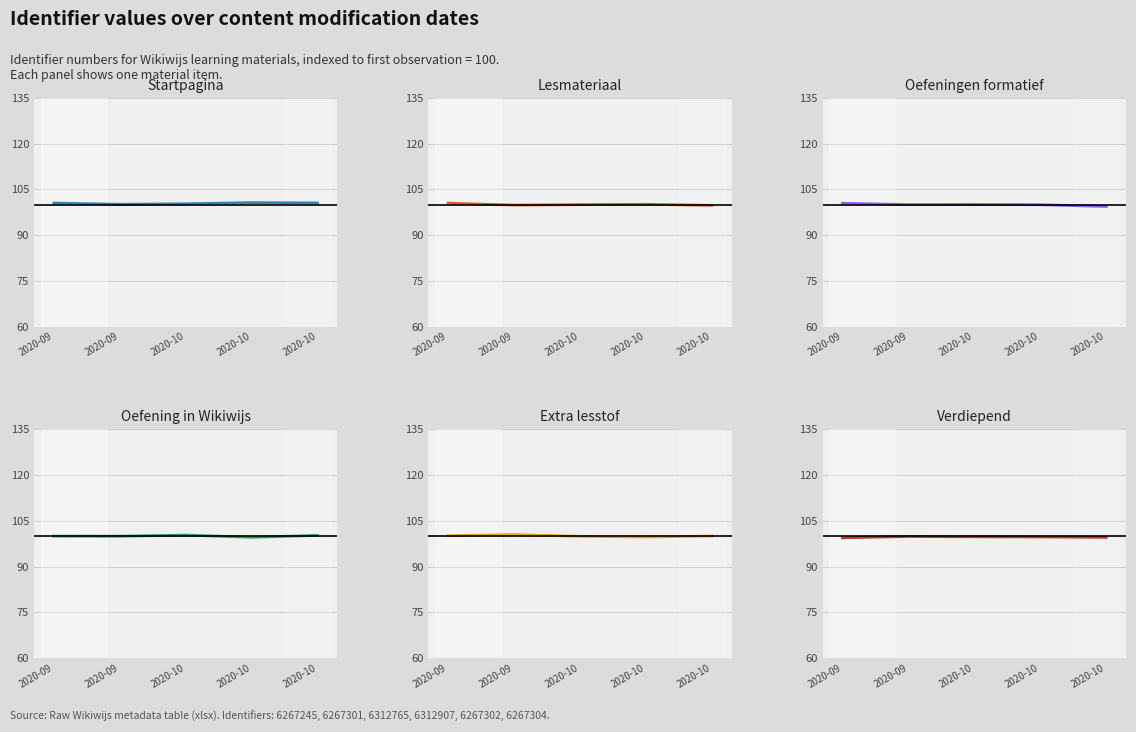

True or false: Startpagina has a value of 100.5 at 2020-09.

True